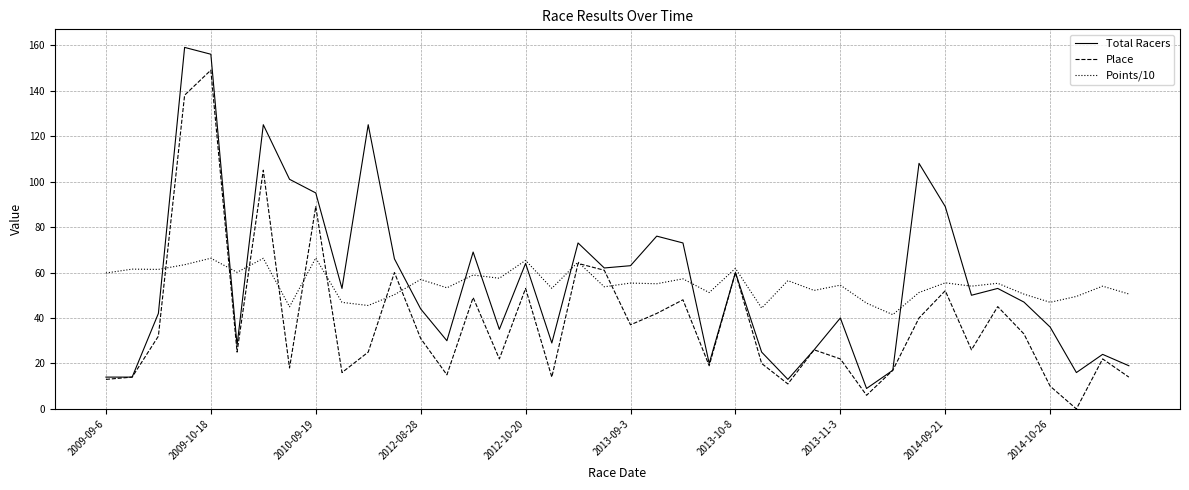

What is the lowest value of the Points/10 series?

41.5